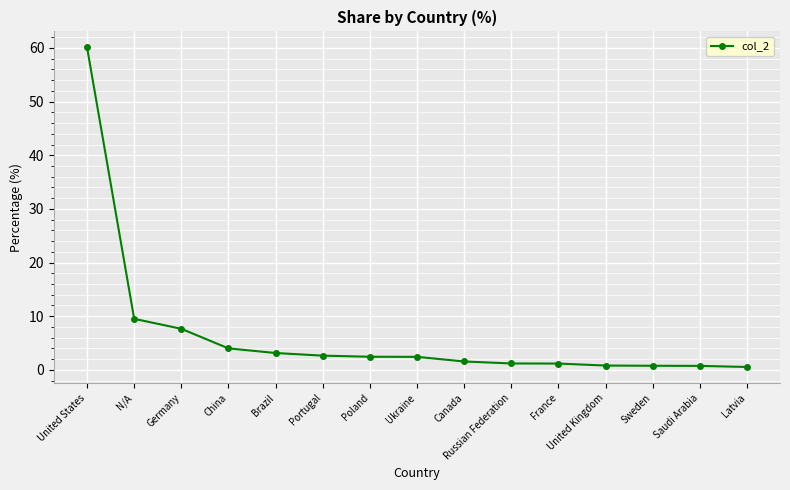

Approximately how many times larger is the value at Poland compared to N/A?

0.3